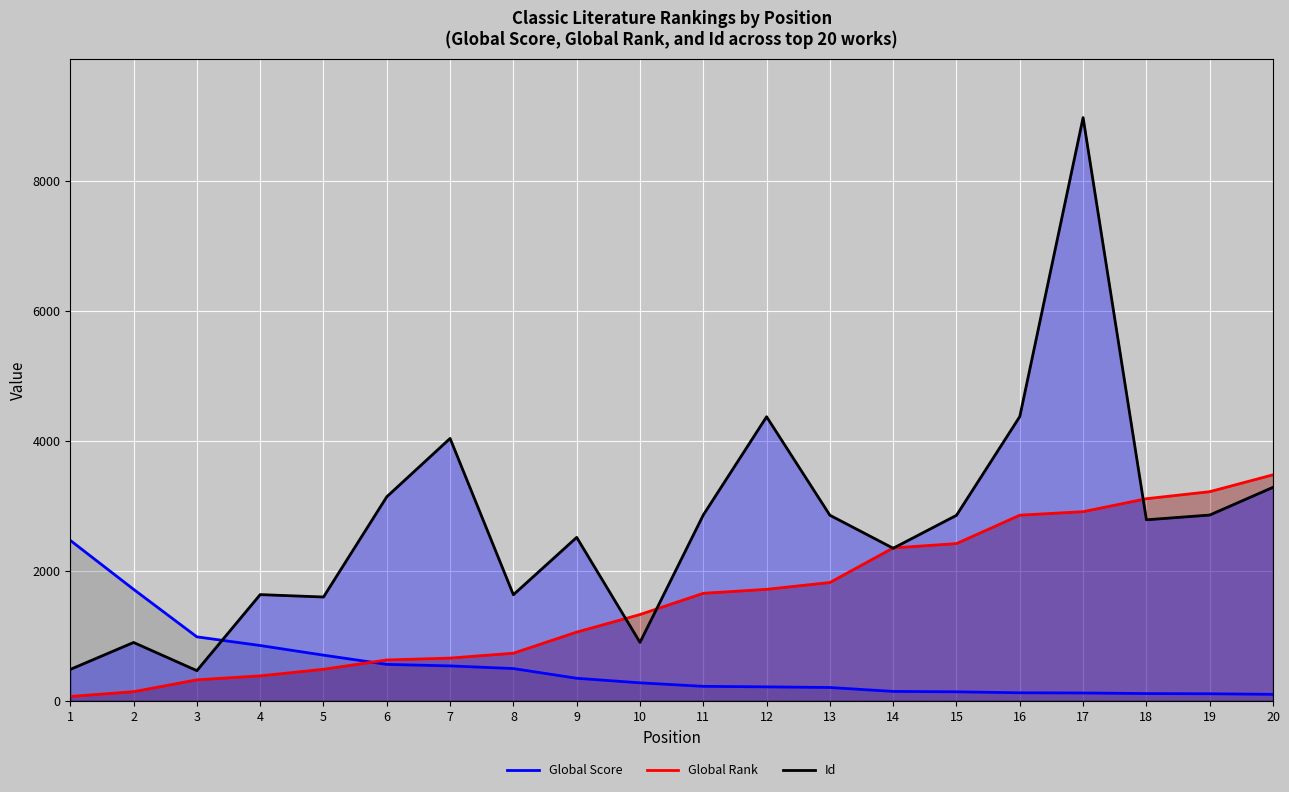

What is the sum of the Global Rank values at 10 and 6?

1970